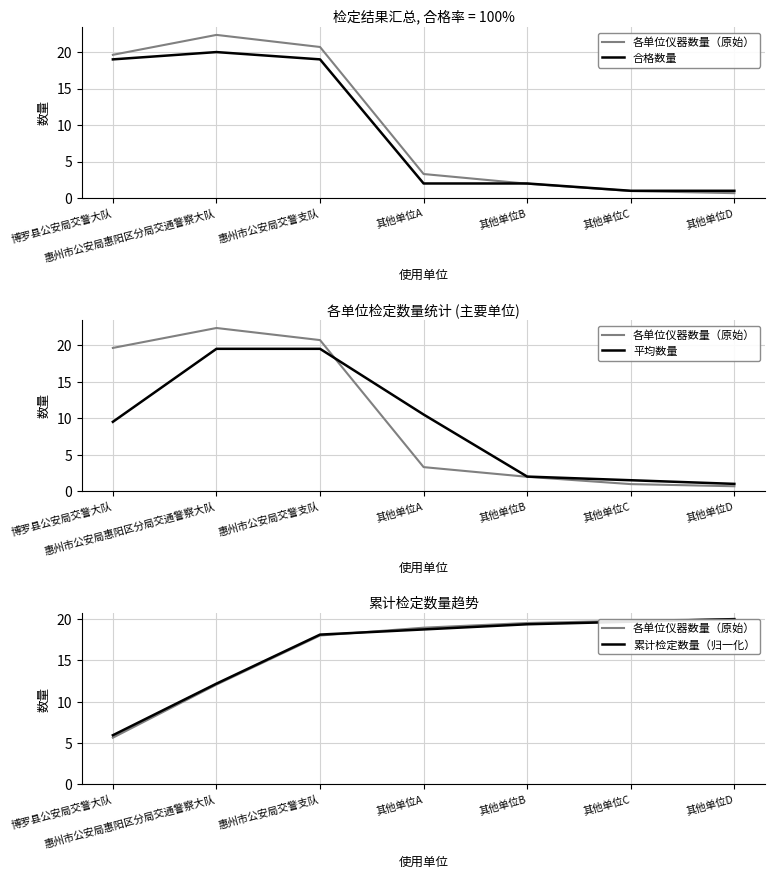

What is the spread (max minus min) of values at 其他单位A?

17.0